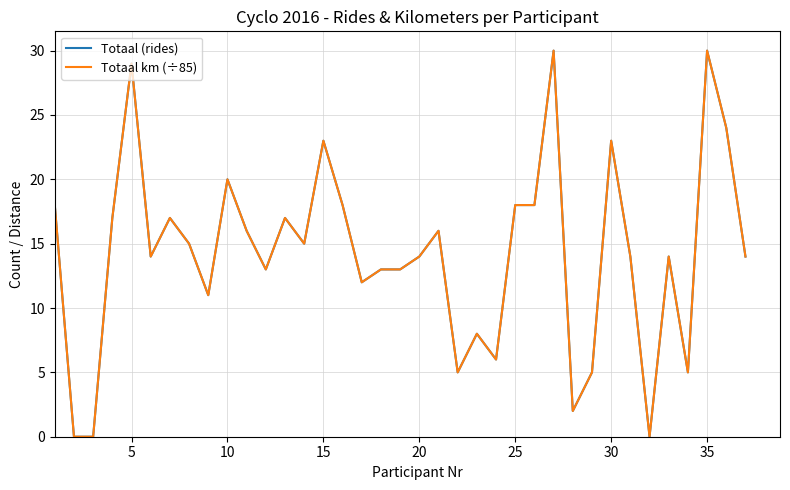

Does the chart display data point markers on the line(s)?

No